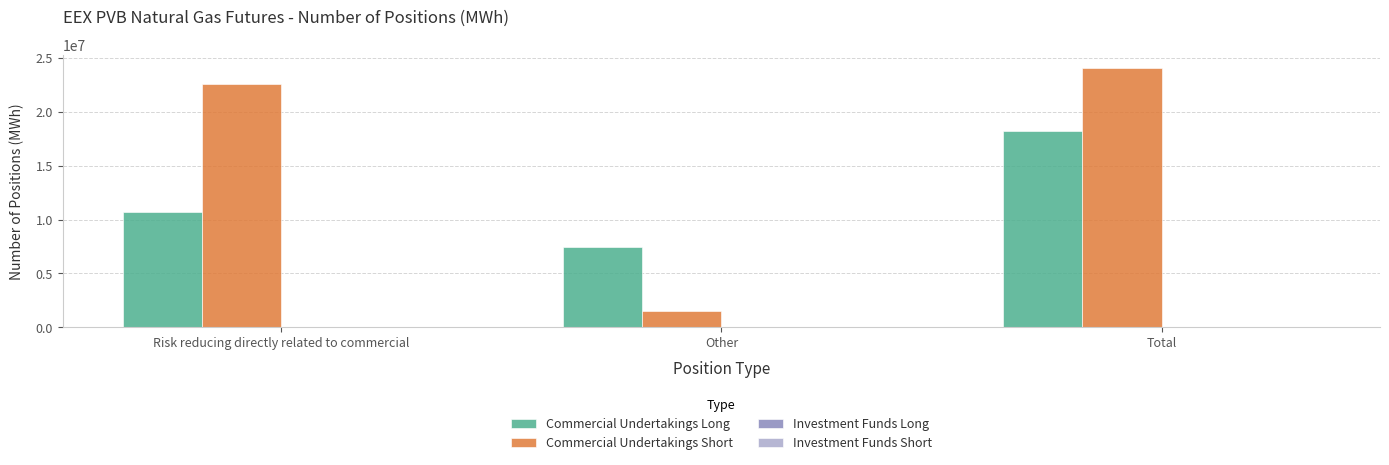

Which category has the highest value across all series?

Total